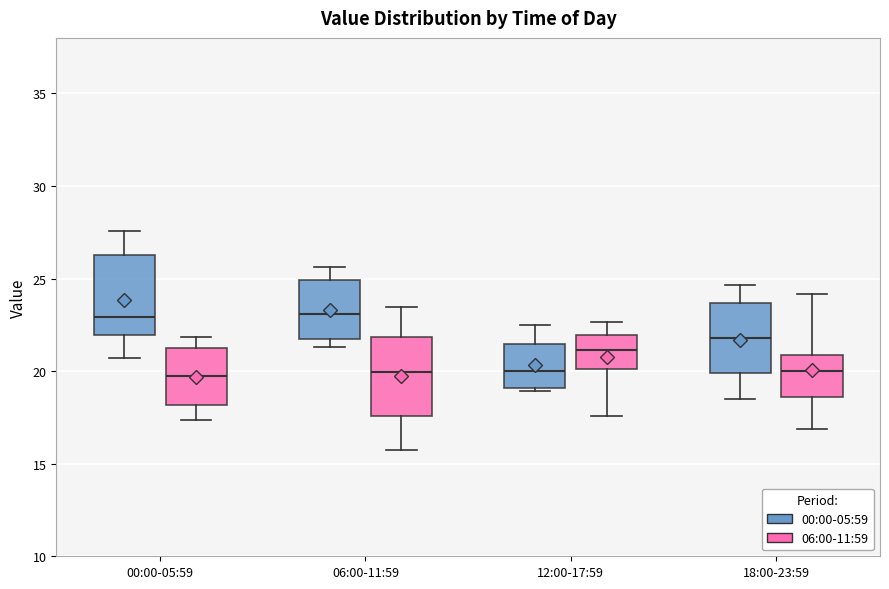

Reading left to right, read every box against the y-axis: the position of its median line, the range the box covers, and the ends of its whiskers. The values are not printed on the chart, so give them approximately, as read against the axis.

00:00-05:59 (00:00-05:59): median 23.0, box 22.0 to 26.5, whiskers 20.5 to 27.5
00:00-05:59 (06:00-11:59): median 19.5, box 18.0 to 21.5, whiskers 17.5 to 22.0
06:00-11:59 (00:00-05:59): median 23.0, box 21.5 to 25.0, whiskers 21.5 (just below the box's lower edge) to 25.5
06:00-11:59 (06:00-11:59): median 20.0, box 17.5 to 22.0, whiskers 15.5 to 23.5
12:00-17:59 (00:00-05:59): median 20.0, box 19.0 to 21.5, whiskers 19.0 to 22.5
12:00-17:59 (06:00-11:59): median 21.0, box 20.0 to 22.0, whiskers 17.5 to 22.5
18:00-23:59 (00:00-05:59): median 22.0, box 20.0 to 23.5, whiskers 18.5 to 24.5
18:00-23:59 (06:00-11:59): median 20.0, box 18.5 to 21.0, whiskers 17.0 to 24.0